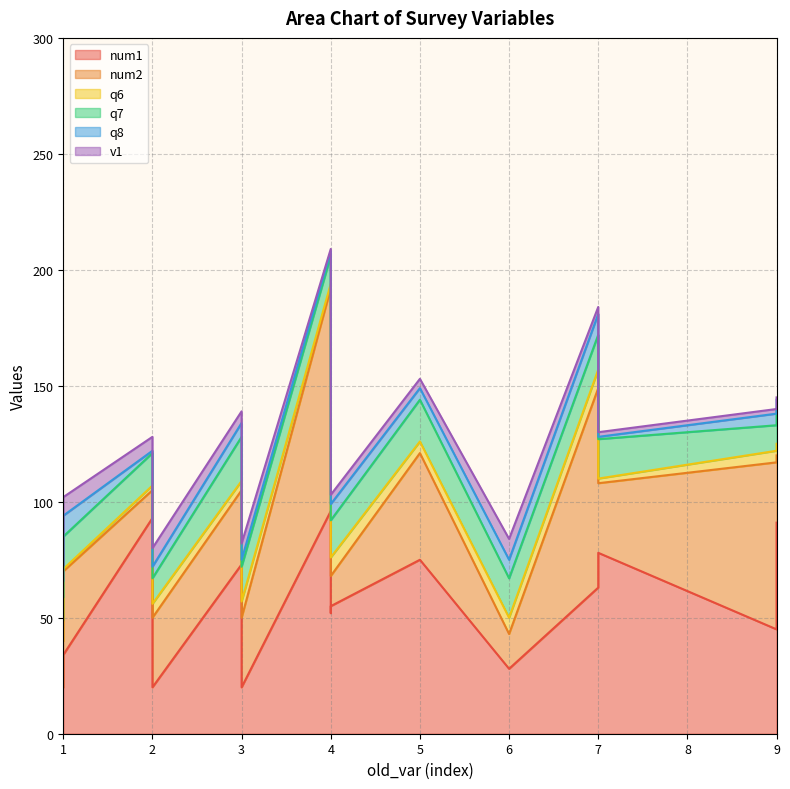

True or false: num1 and q6 cross at least once.

False